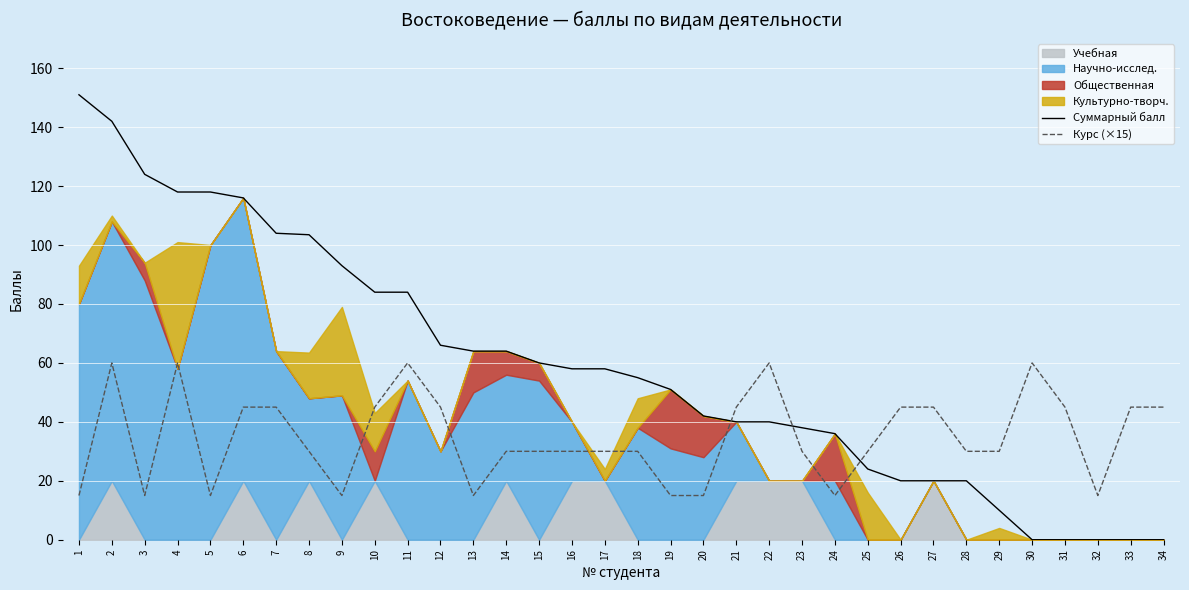

Is the value of Суммарный балл at 28 greater than the value of Курс (×15) at 30?

No